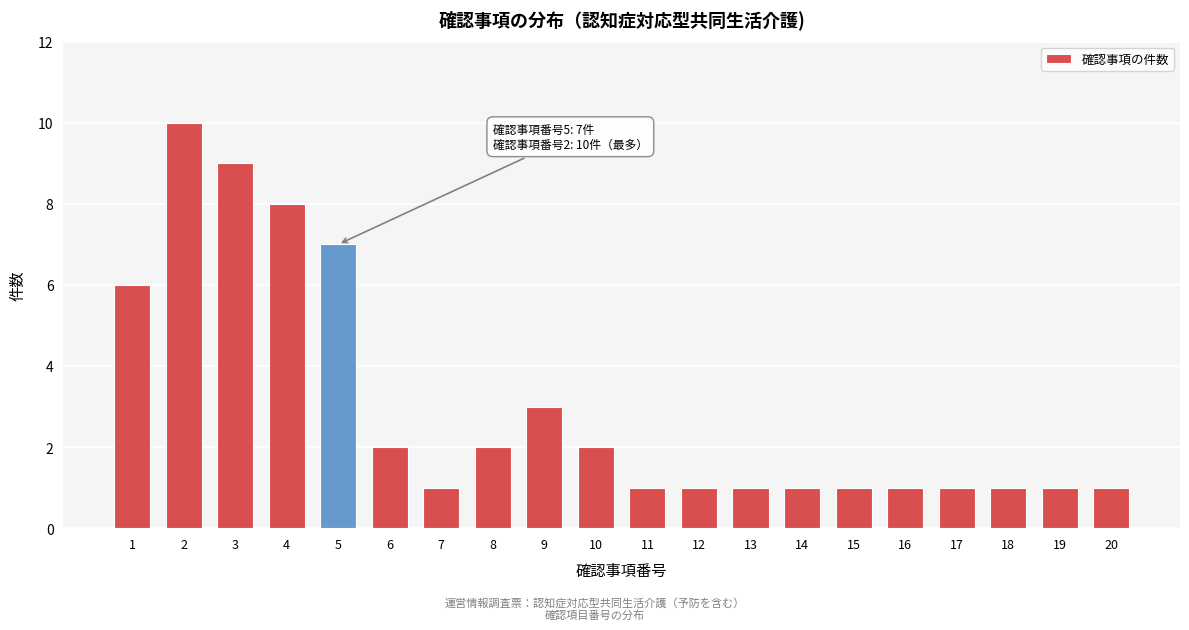

Reading left to right, list all the values displayed in this chart.

6	10	9	8	7	2	1	2	3	2	1	1	1	1	1	1	1	1	1	1